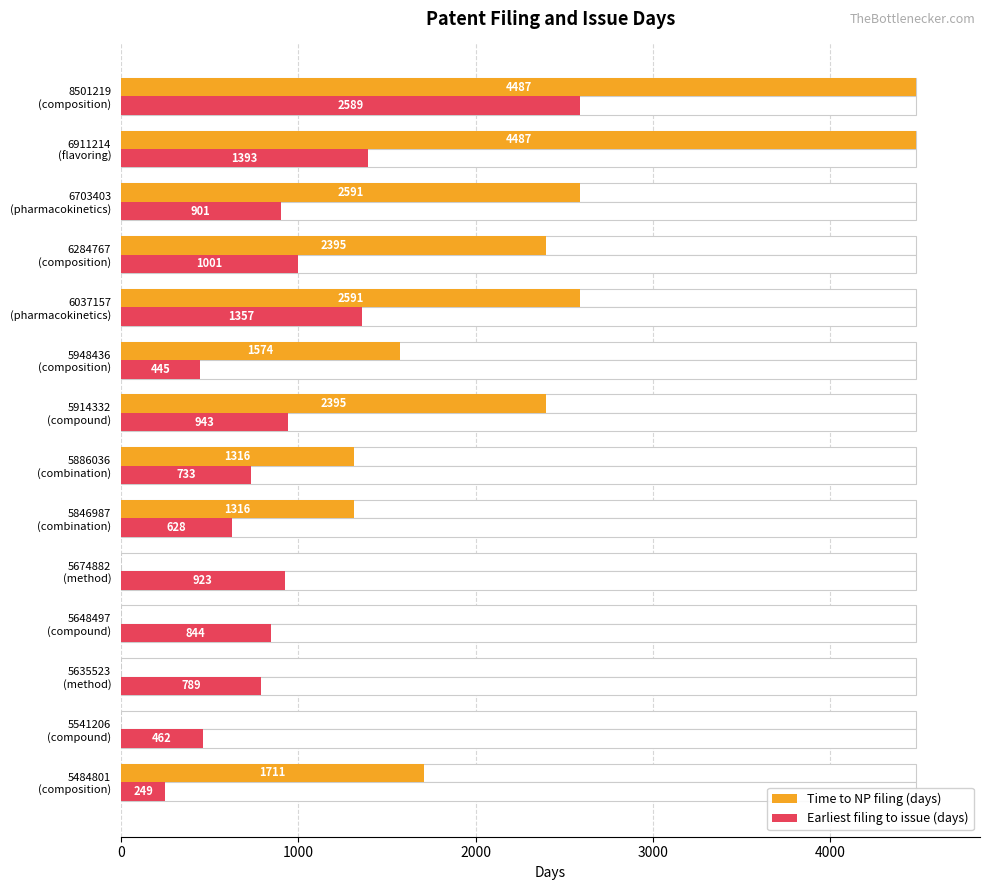

List the series in order of their overall mean, lowest first.

Earliest filing to issue (days), Time to NP filing (days)